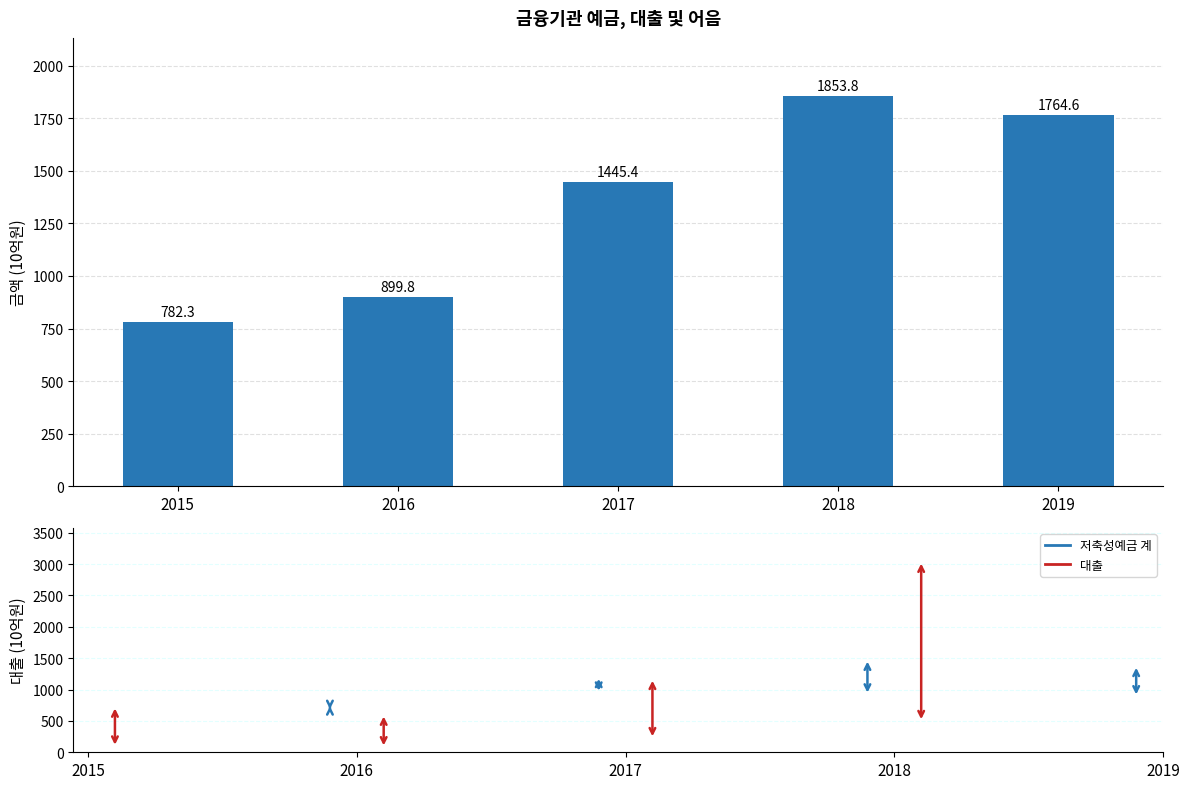

What is the change in value from 2015 to 2016?

+117.5